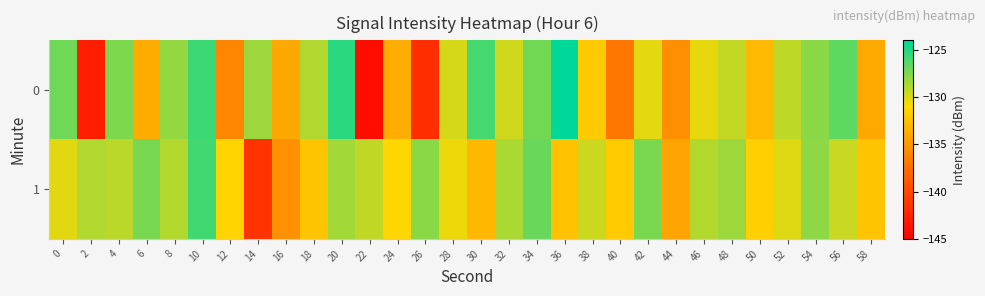

List the series in order of their peak value, lowest first.

1, 0